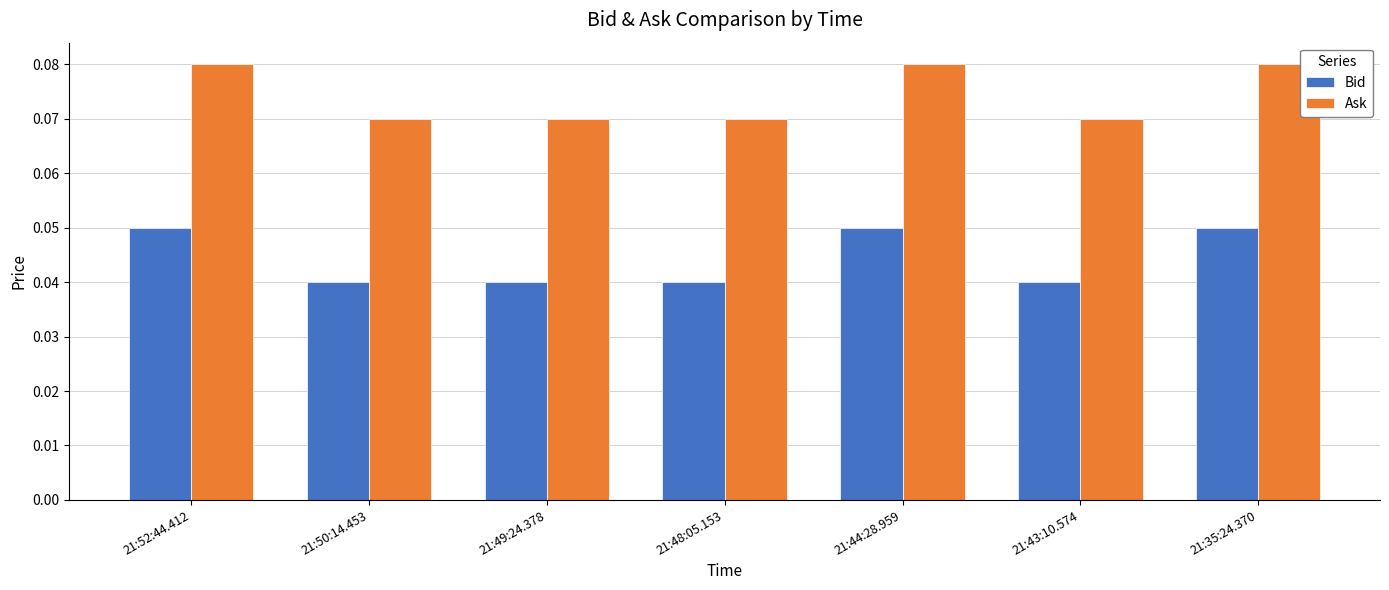

At 21:35:24.370, list the series in order from largest to smallest.

Ask, Bid